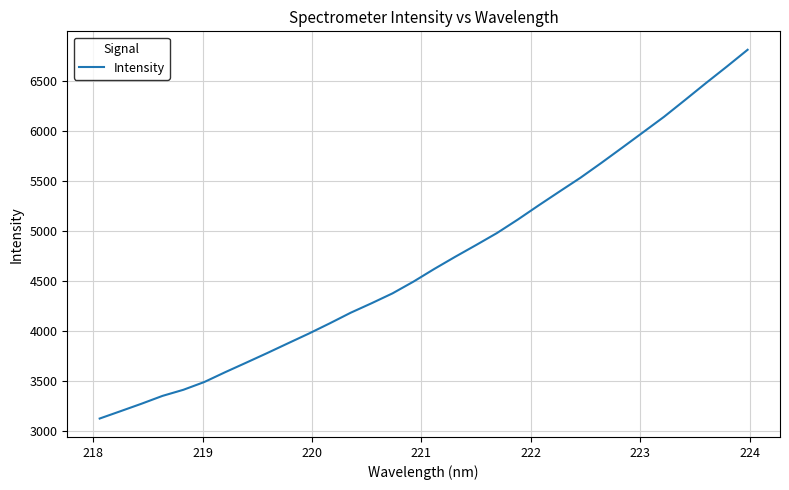

What is the minimum value shown in the chart?

3123.1